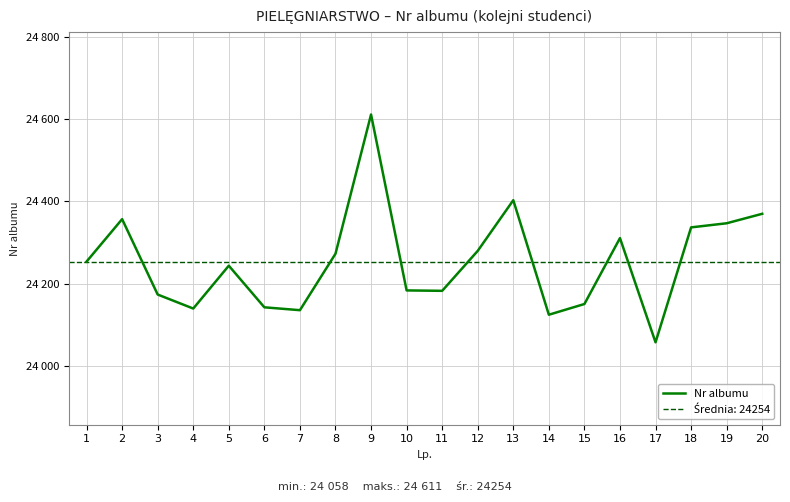

The chart shows a value of 13559 at 9. True or false?

False